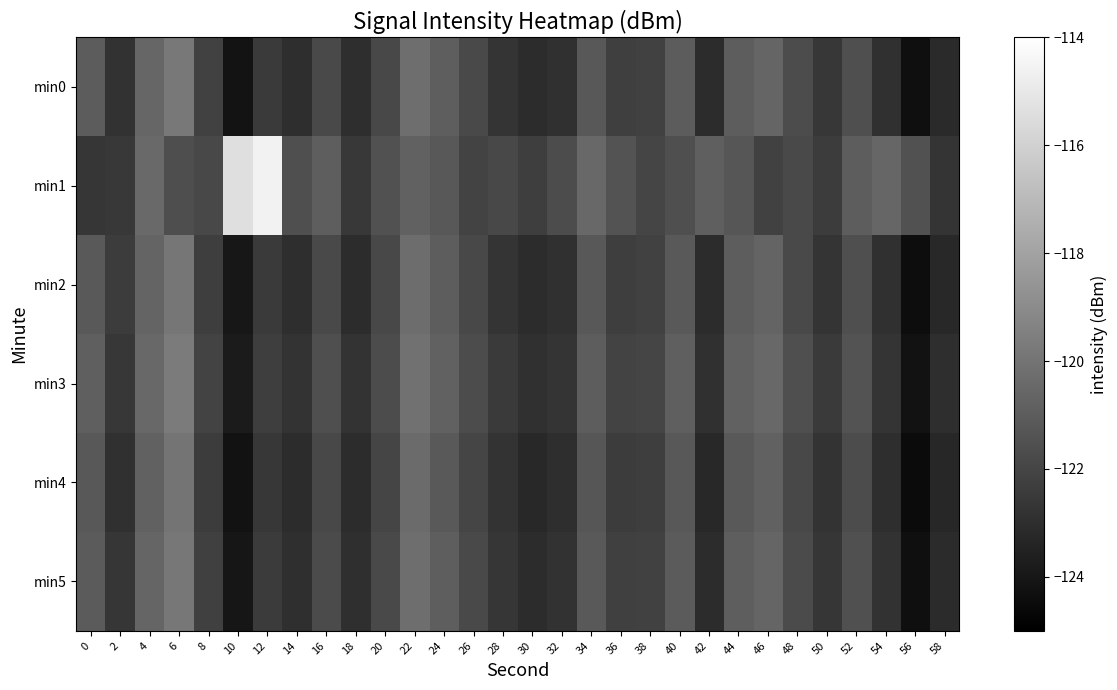

Which series changed the most between 4 and 46?

min1